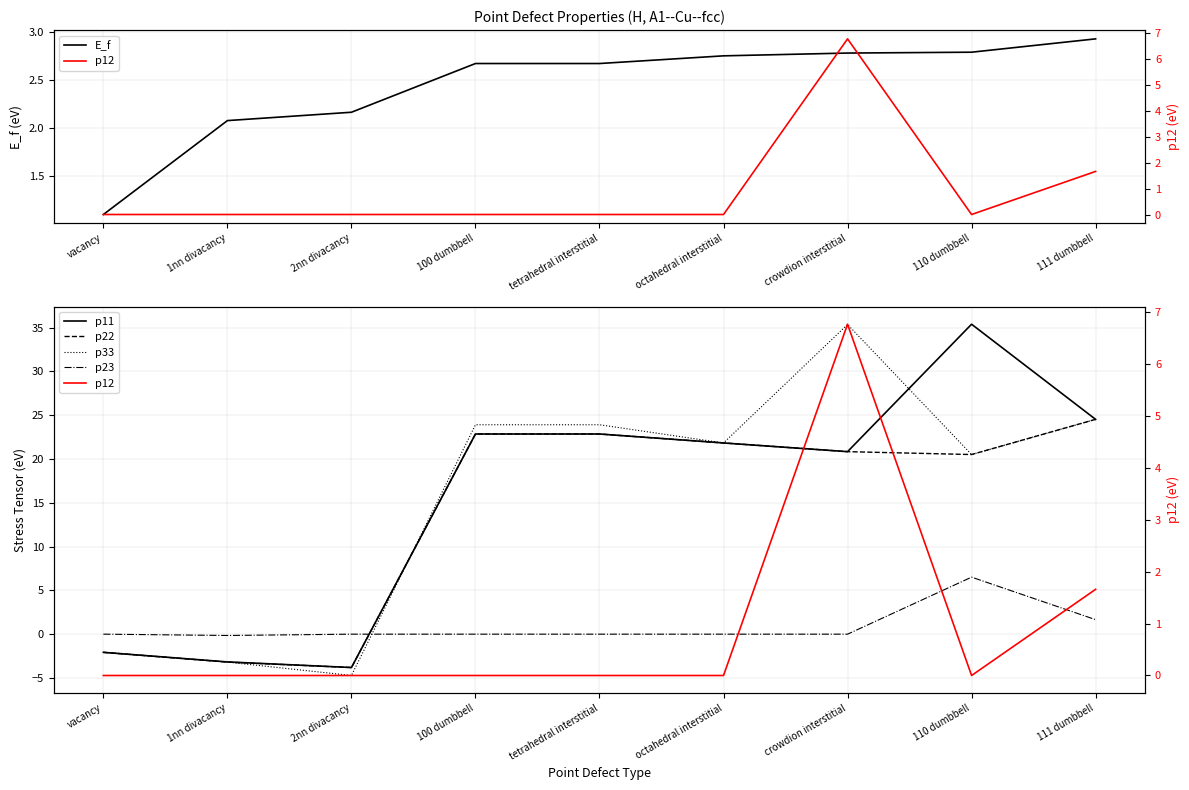

Reading left to right, what are all the values shown in this chart?

E_f: 1.1	2.1	2.2	2.7	2.7	2.8	2.8	2.8	2.9
p11: -2.1	-3.2	-3.8	22.9	22.9	21.8	20.8	35.4	24.5
p22: -2.1	-3.2	-3.8	22.9	22.9	21.8	20.8	20.5	24.5
p33: -2.1	-3.2	-4.7	23.9	23.9	21.8	35.4	20.5	24.5
p23: 0.0	-0.1	0.0	0.0	0.0	0.0	0.0	6.5	1.7
p12: 0.0	0.0	0.0	0.0	0.0	-0.0	6.8	-0.0	1.7